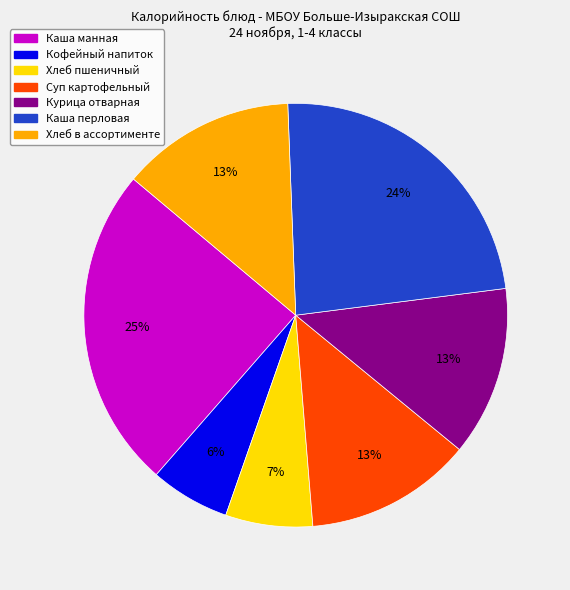

Is there a majority slice in this chart?

No